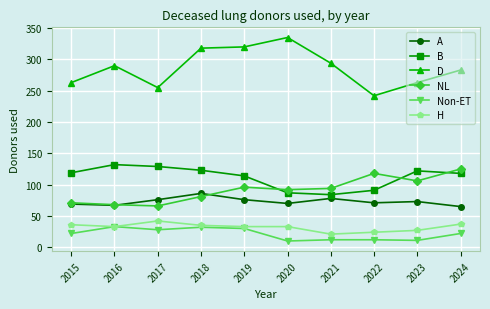

True or false: NL has a value of 81 at 2018.

True